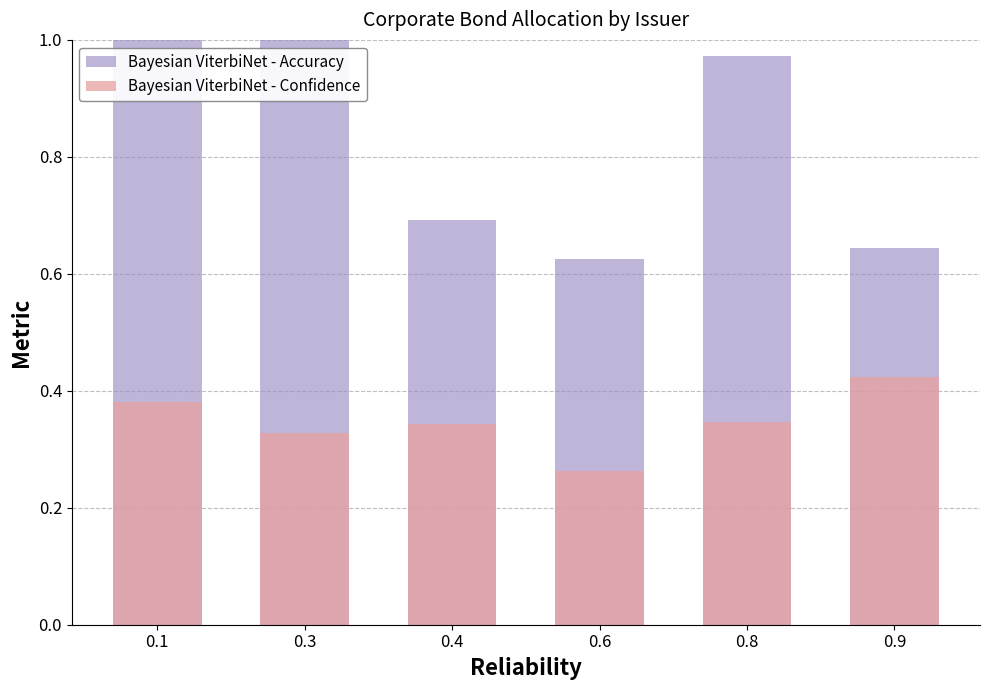

Rank the series at 0.4 from highest to lowest value.

Bayesian ViterbiNet - Accuracy, Bayesian ViterbiNet - Confidence